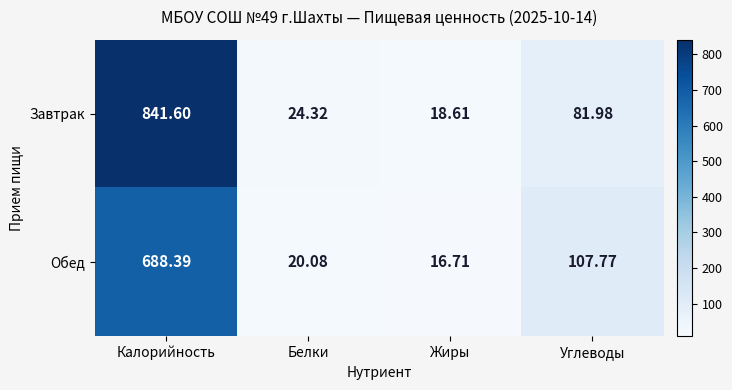

Rank the series by their maximum value, from lowest to highest.

Обед, Завтрак